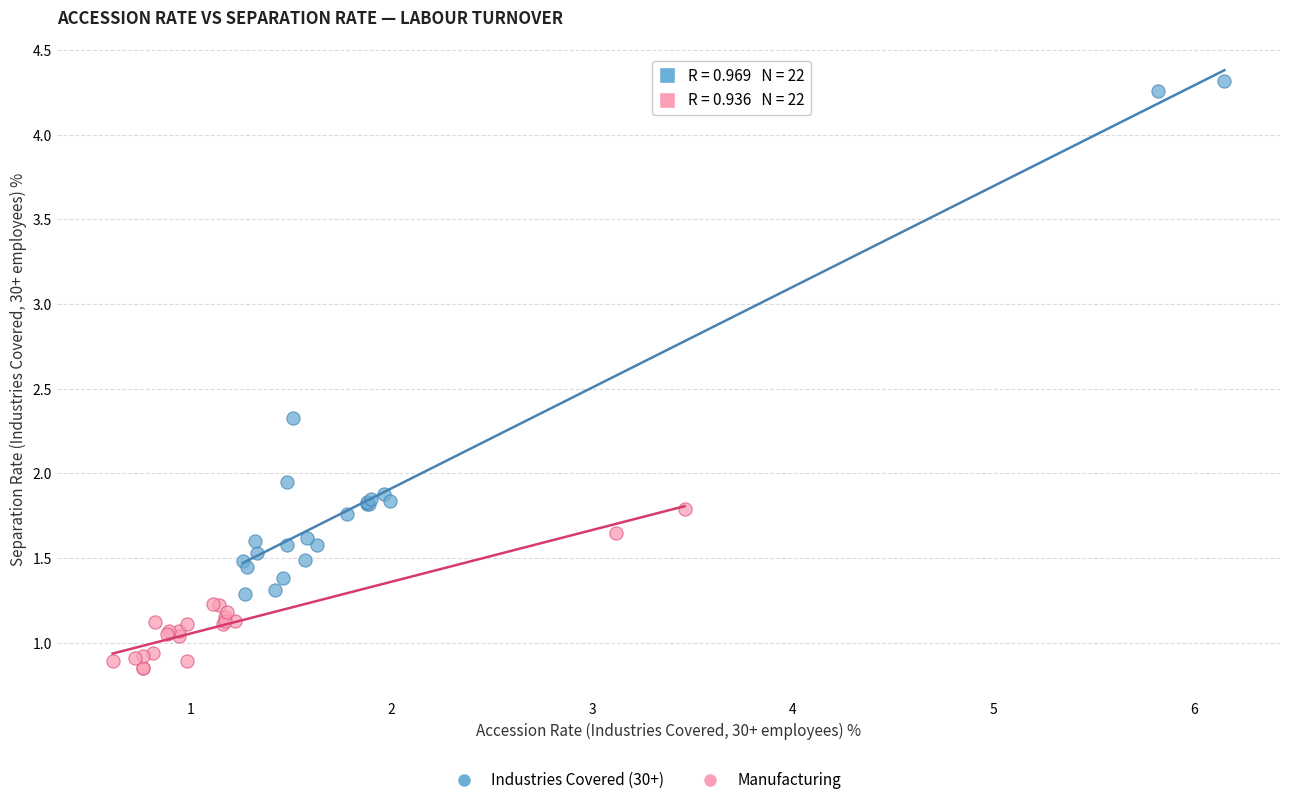

Which series contains the highest Y value?

Industries Covered (30+)